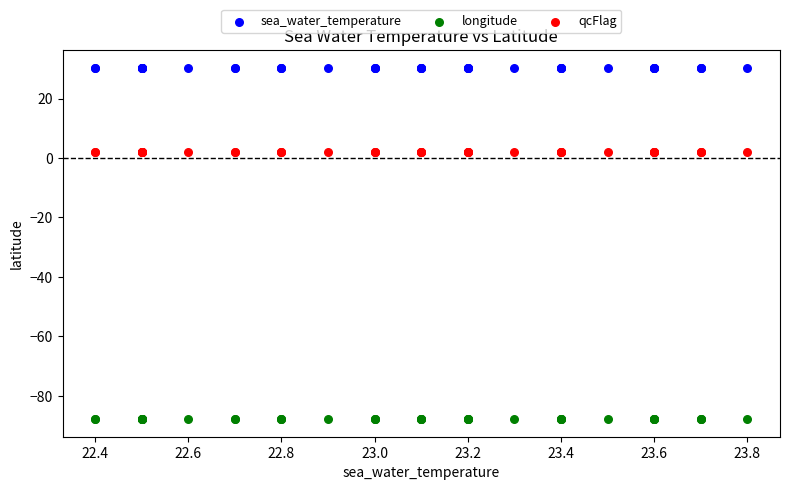

What are all the series names shown in the legend?

sea_water_temperature, longitude, qcFlag